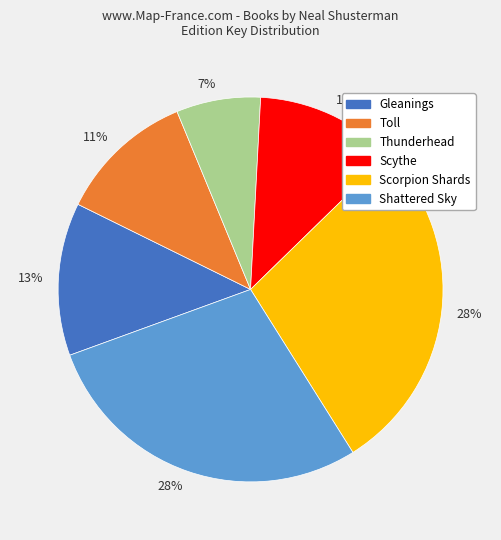

Is there a majority slice in this chart?

No